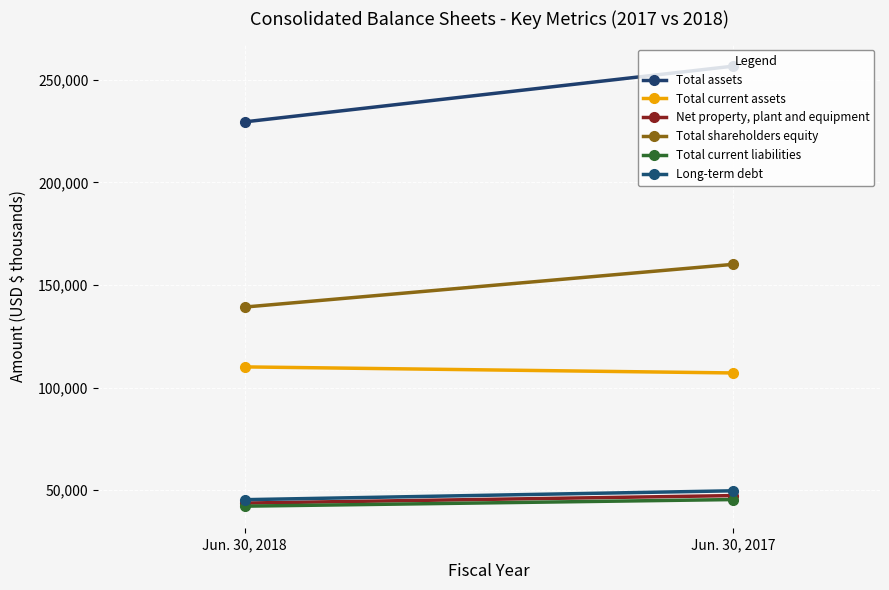

Is it true that Total assets equals 229517 at Jun. 30, 2018?

True